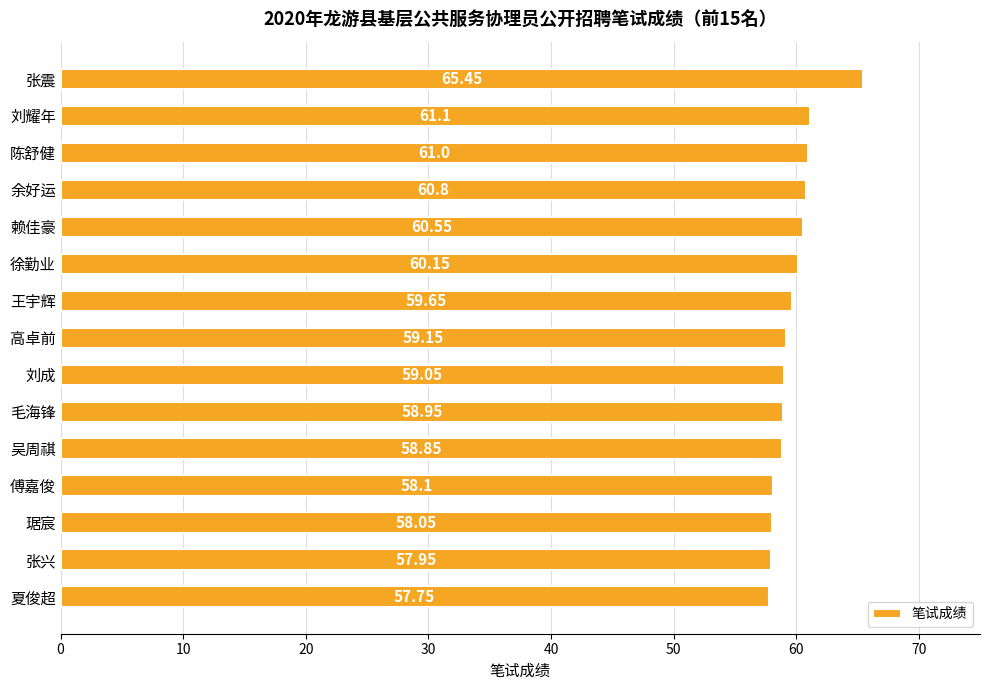

What is the label of the 4th bar from the top?

余好运